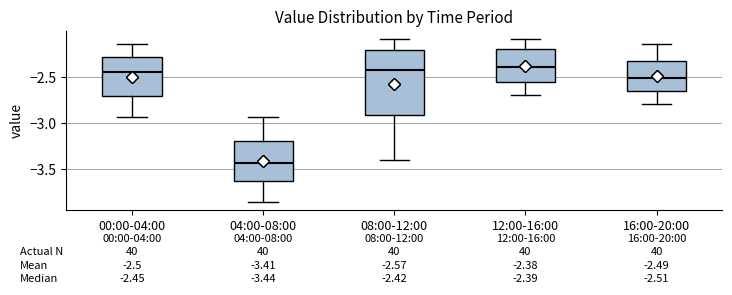

Which box is the tallest, from its lower edge to its upper edge?

08:00-12:00